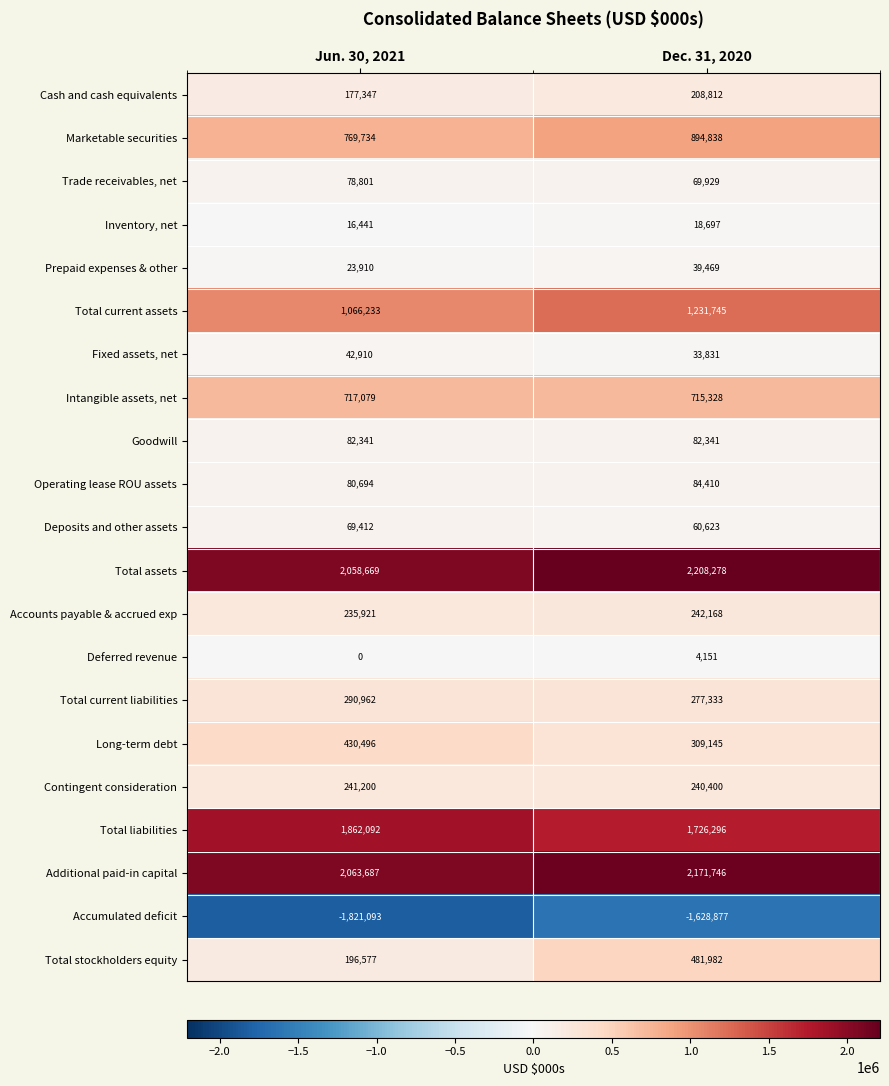

What value does the Inventory, net series have at Dec. 31, 2020, to the nearest 50?

18700